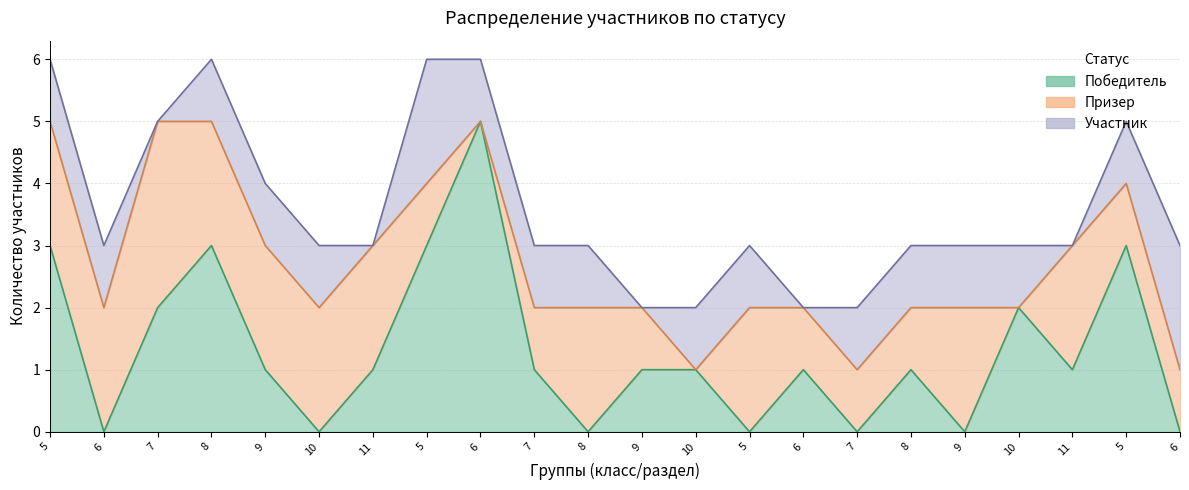

List the series in order of their peak value, lowest first.

Участник, Призер, Победитель